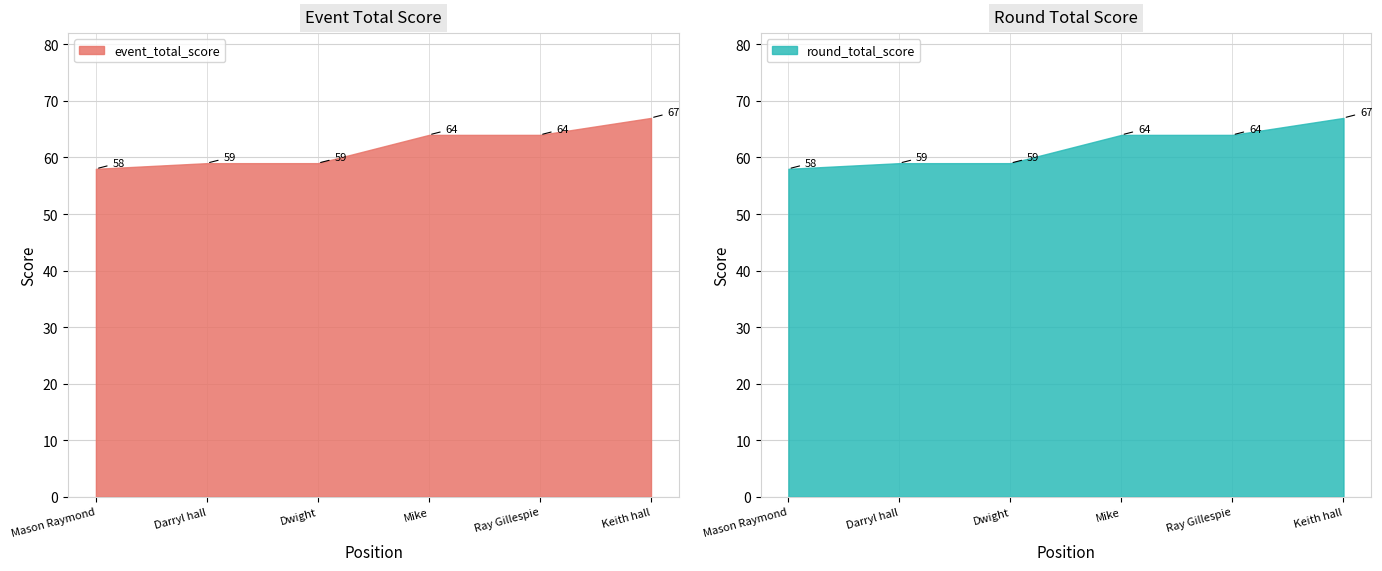

What is the maximum value for event_total_score?

67